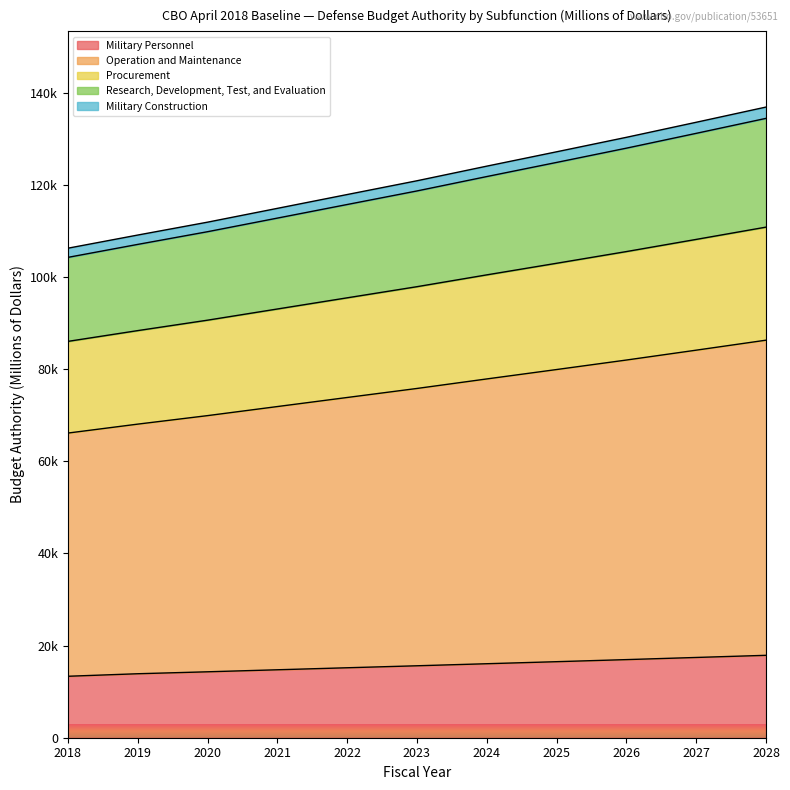

True or false: Research, Development, Test, and Evaluation has more than 2 points higher than both neighbors.

False